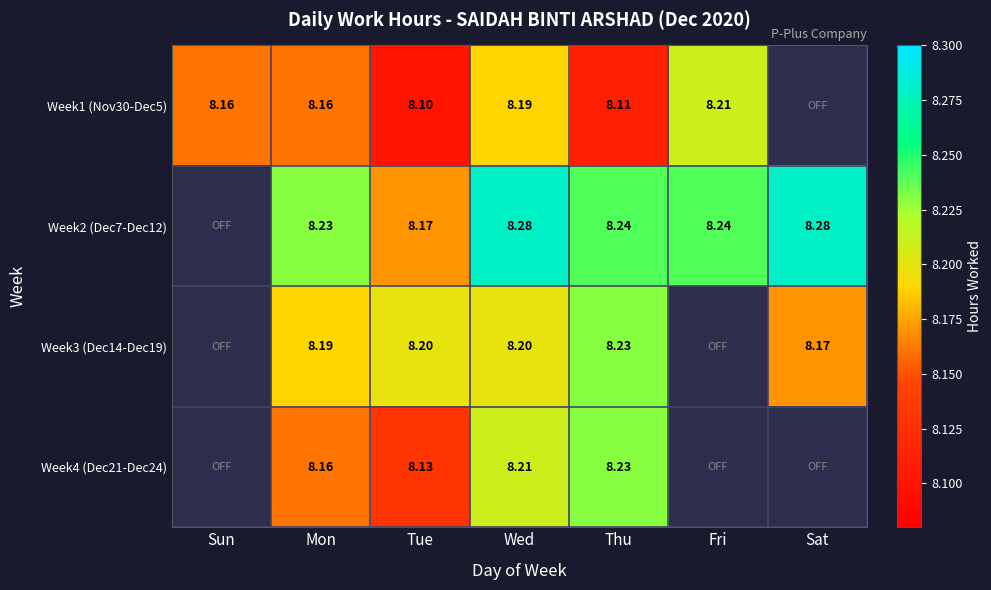

What is the sum of the Week4 (Dec21-Dec24) values at Thu and Fri?

8.2